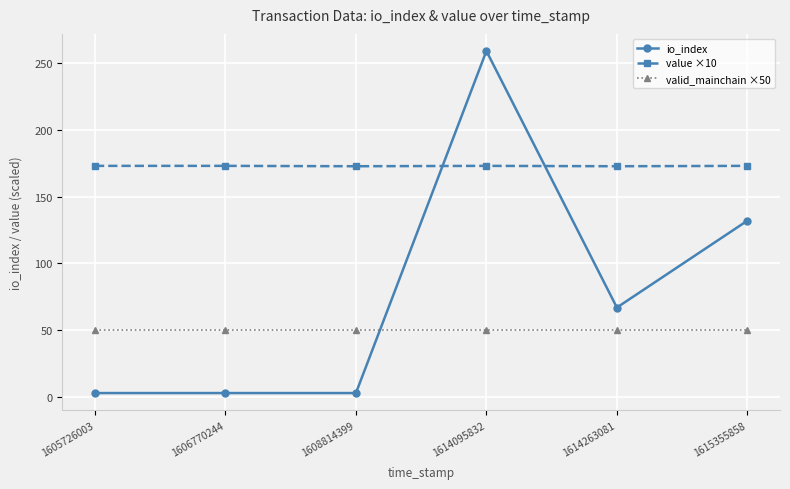

Is it true that valid_mainchain ×50 equals 50.0 at 1605726003?

True